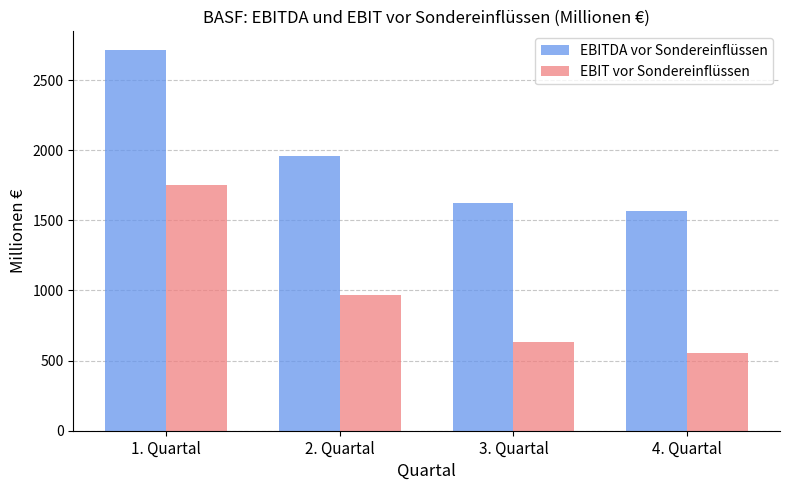

Which series changed the most between 1. Quartal and 4. Quartal?

EBIT vor Sondereinflüssen